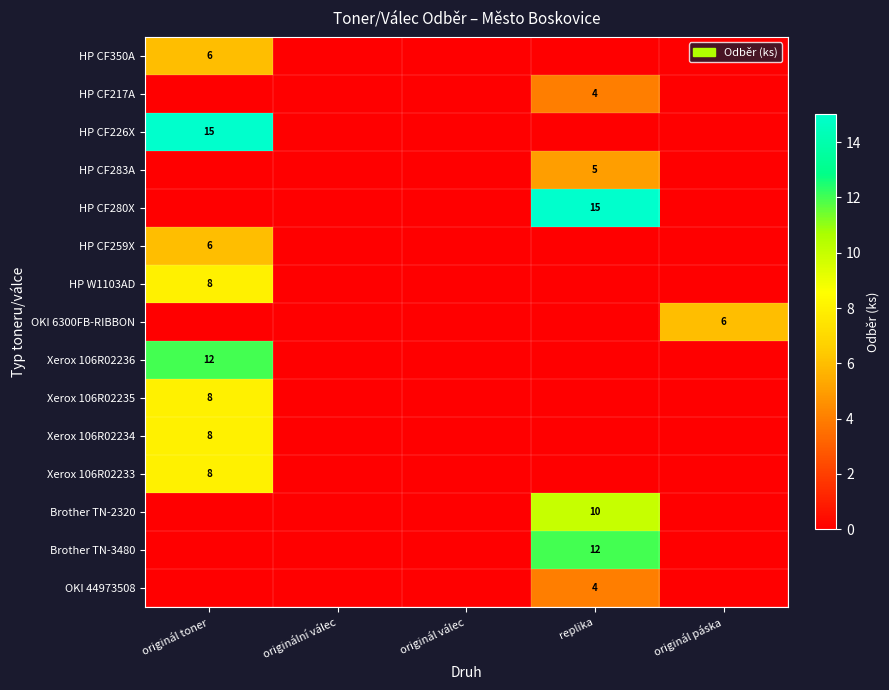

Is the value of HP W1103AD at originál toner greater than the value of Brother TN-3480 at replika?

No